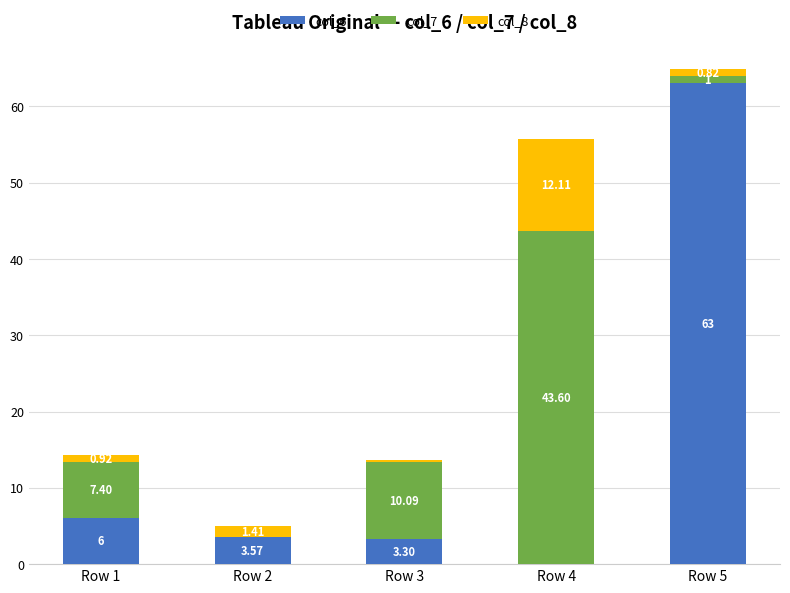

Count the number of categories in the chart.

5